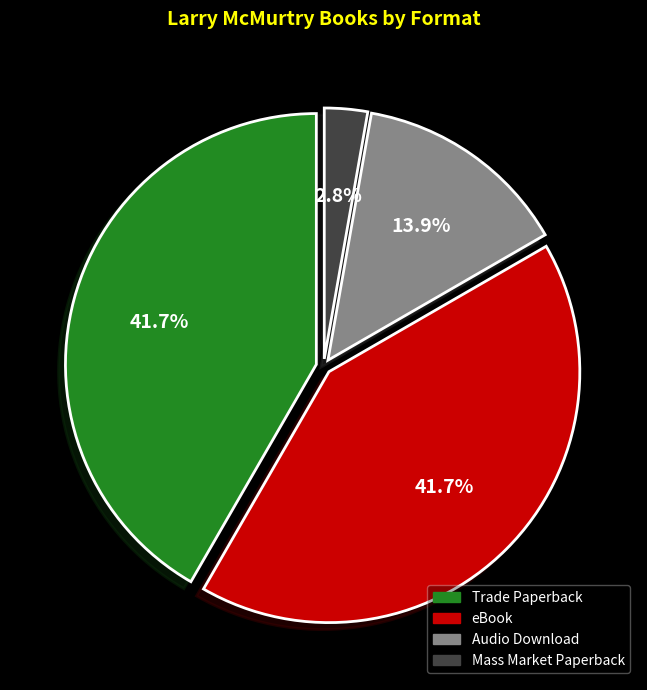

Which category has the smallest portion of the pie?

Mass Market Paperback